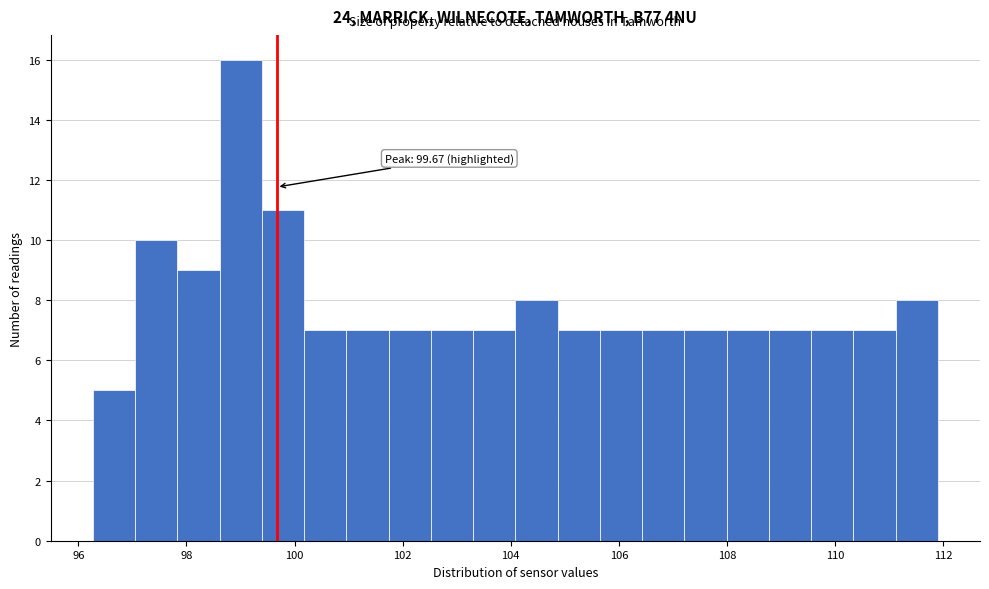

Around what value on the x-axis is the tallest bar? Give the approximate position of its centre, as read against the axis.

99.0